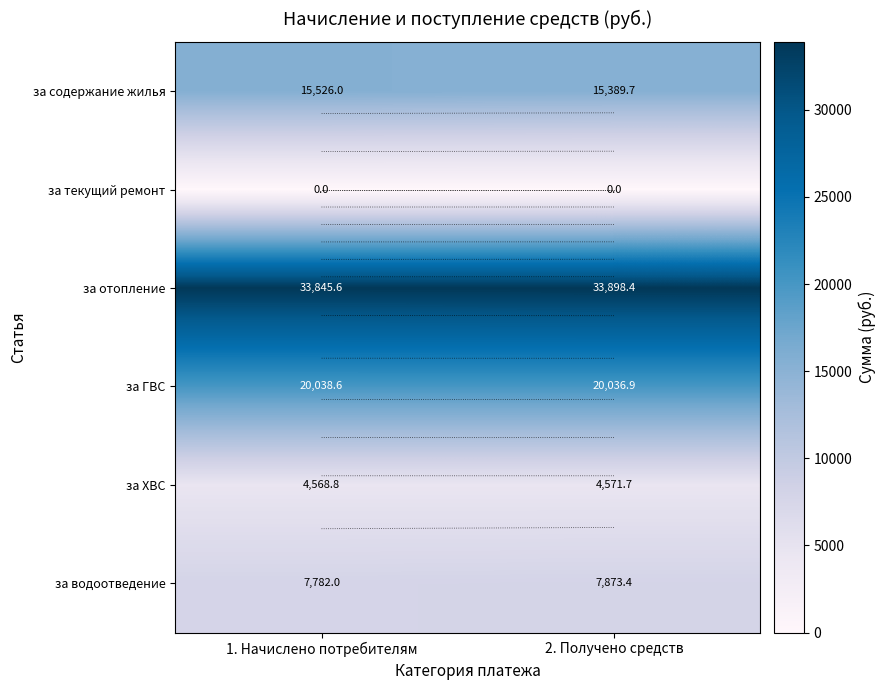

Which category has the lowest value in the за текущий ремонт series?

1. Начислено потребителям